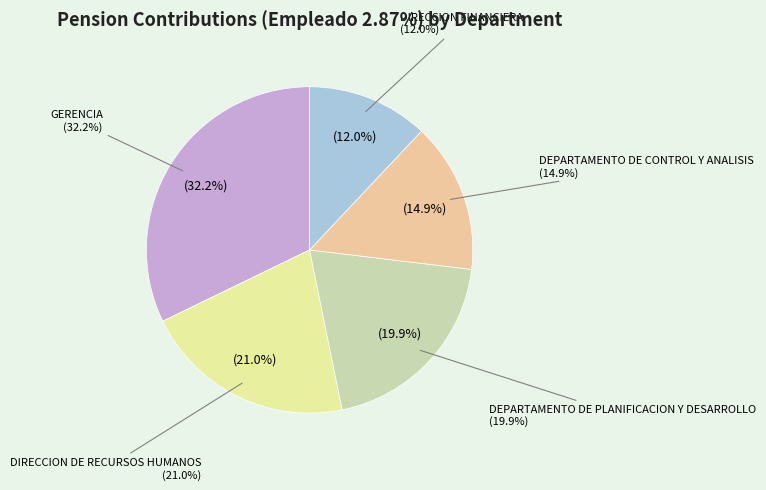

What is the ratio of the value at DEPARTAMENTO DE PLANIFICACION Y DESARROLLO to the value at DIRECCION FINANCIERA?

1.7